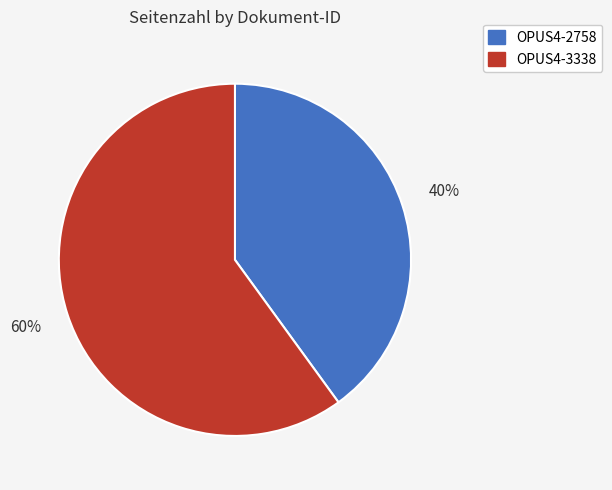

What is the majority slice?

OPUS4-3338